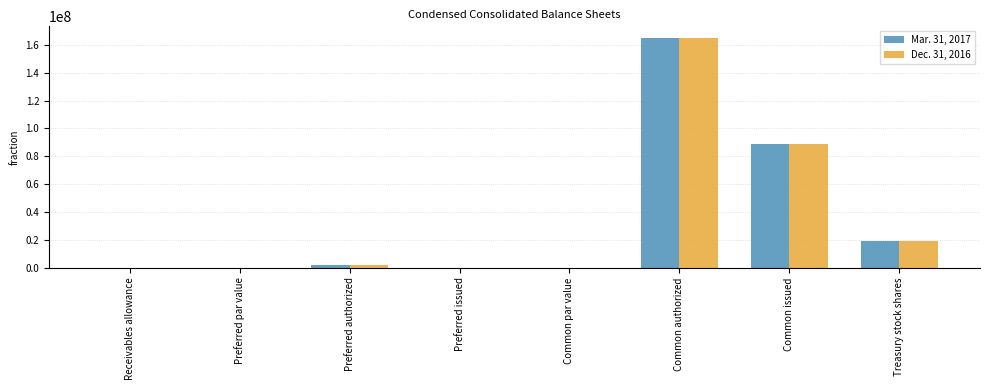

How many data points does each series have?

8